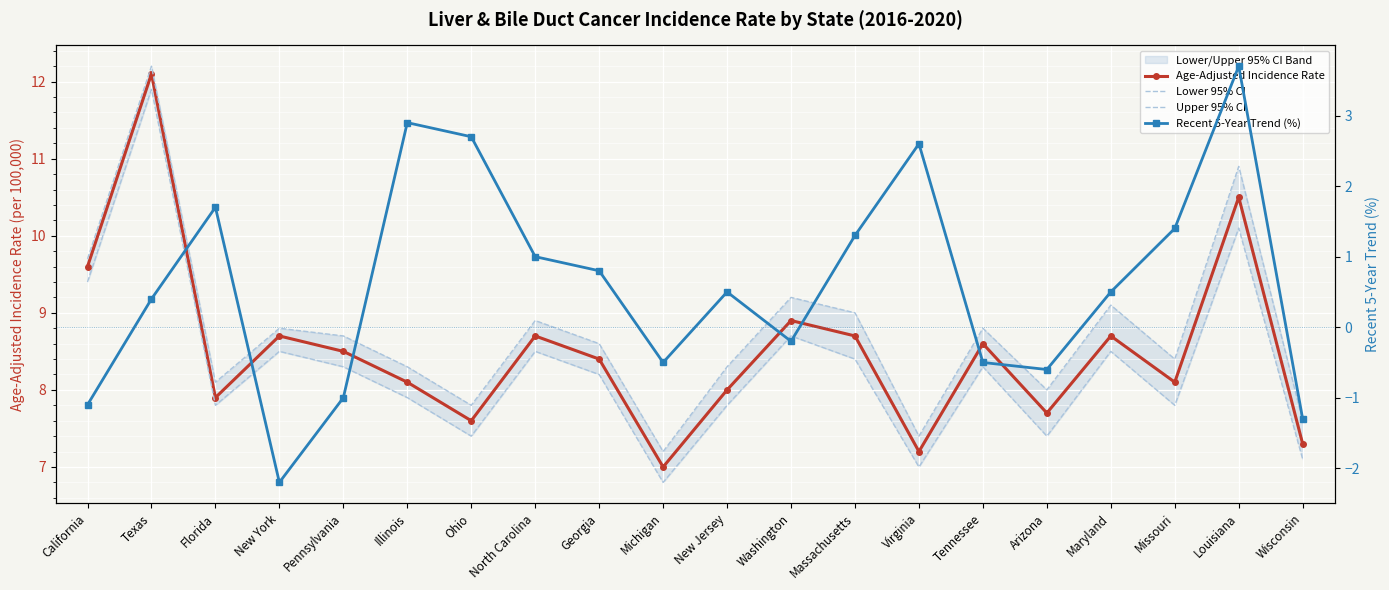

Which series changed the most between New York and Louisiana?

Recent 5-Year Trend (%)